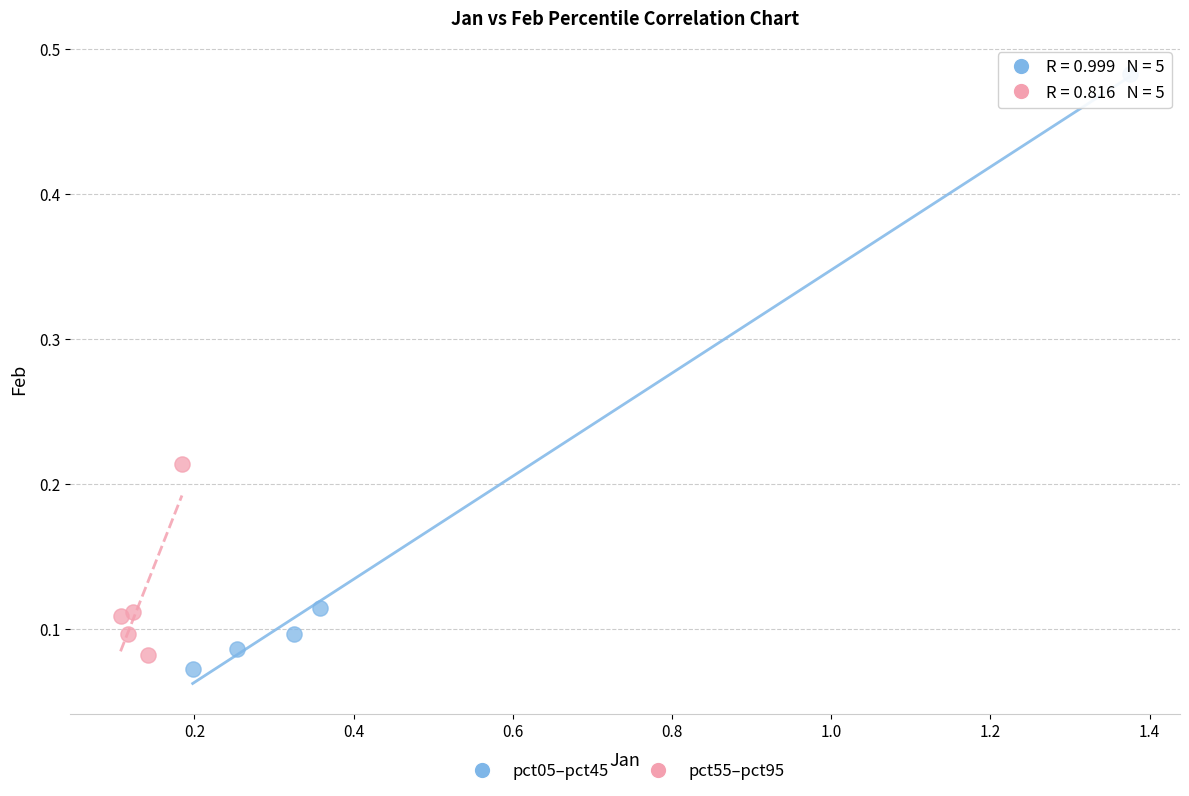

What are all the series names shown in the legend?

pct05–pct45, pct55–pct95